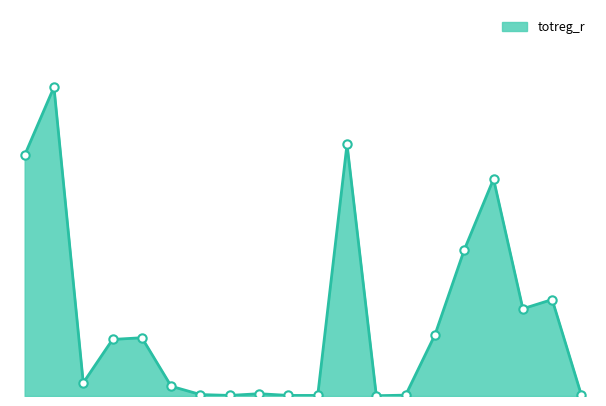

What is the average value?

271